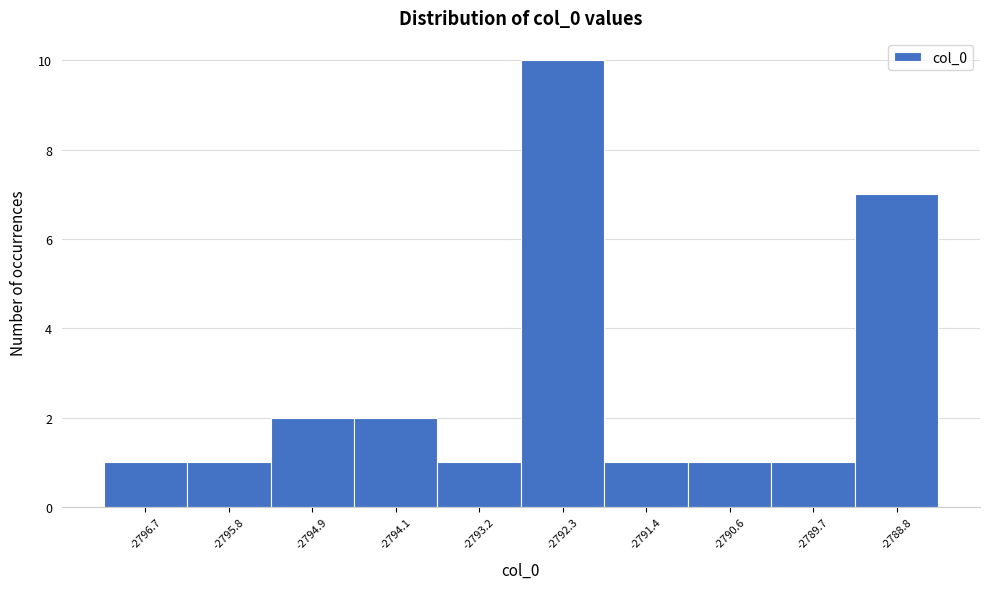

Which range on the x-axis has the tallest bar?

-2792.7 to -2791.9